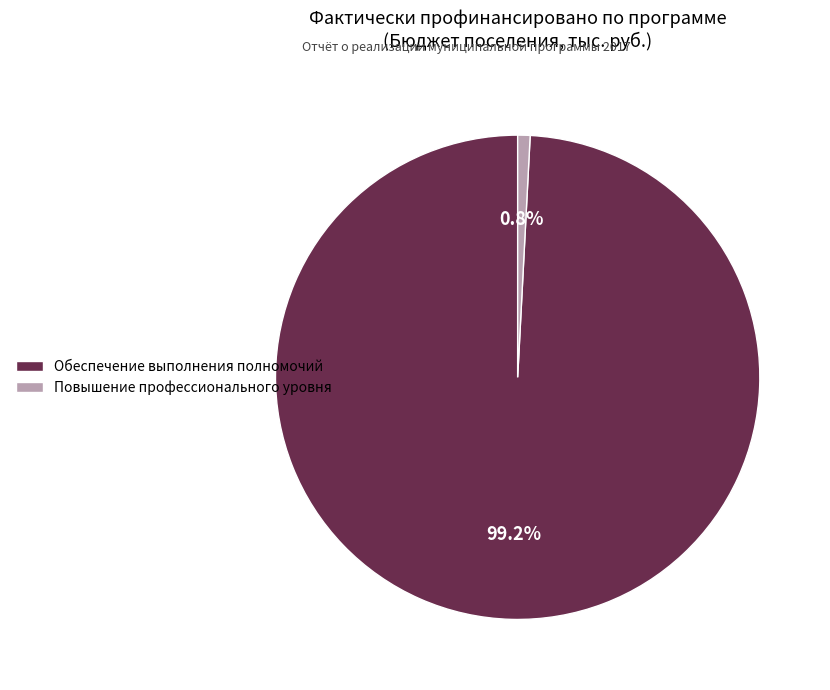

The Обеспечение выполнения полномочий slice represents 89% of the pie. True or false?

False